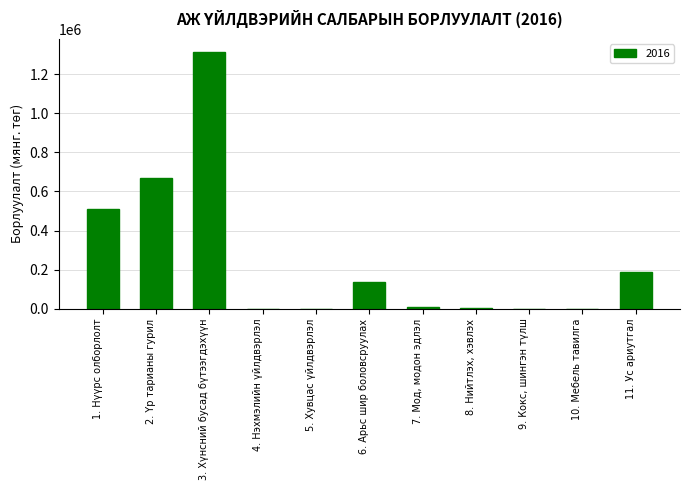

Which label corresponds to the largest value in the chart?

3. Хүнсний бусад бүтээгдэхүүн